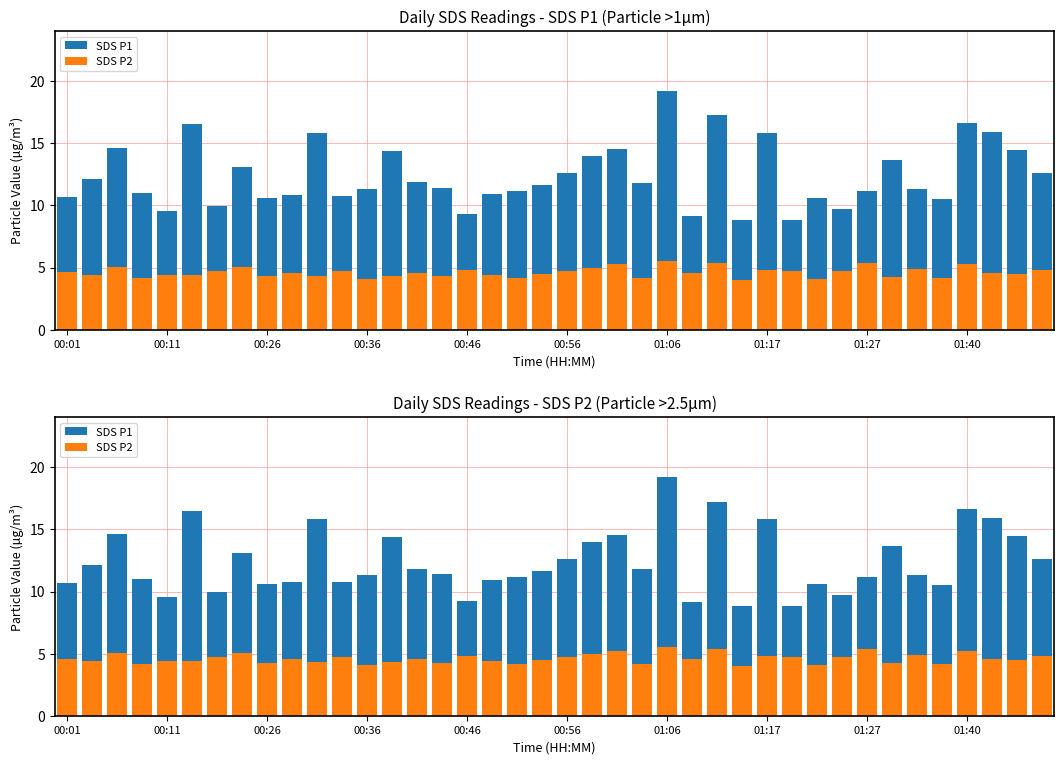

Count the number of data series in this chart.

2